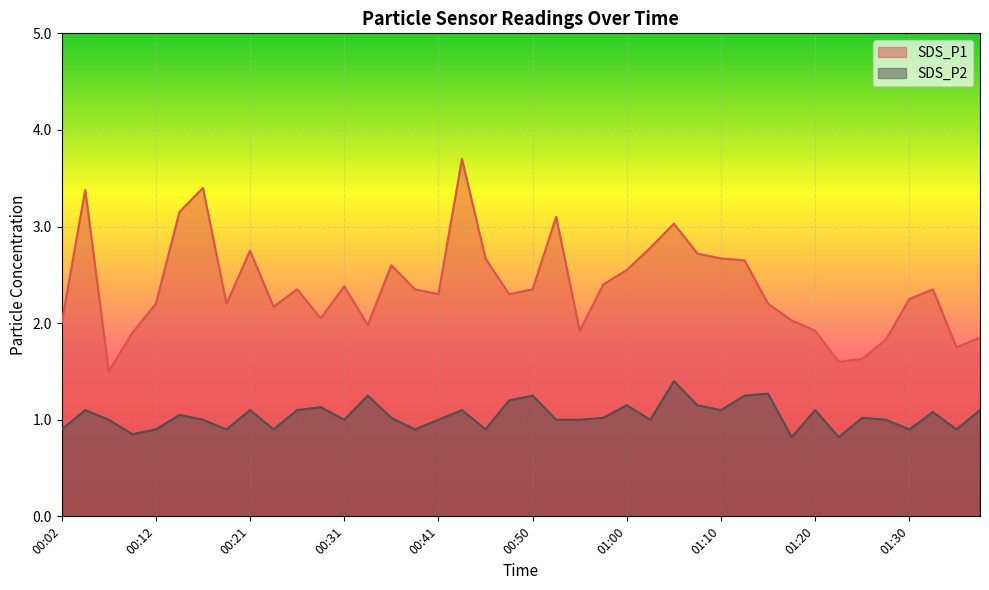

Rank the categories by SDS_P1 value from lowest to highest.

00:07, 01:22, 01:25, 01:34, 01:27, 01:37, 00:09, 00:55, 01:20, 00:33, 00:02, 01:17, 00:29, 00:24, 00:12, 00:19, 01:15, 01:30, 00:41, 00:48, 00:26, 00:38, 00:50, 01:32, 00:31, 00:58, 01:00, 00:36, 01:12, 00:46, 01:10, 01:08, 00:21, 01:03, 01:05, 00:53, 00:14, 00:04, 00:16, 00:43